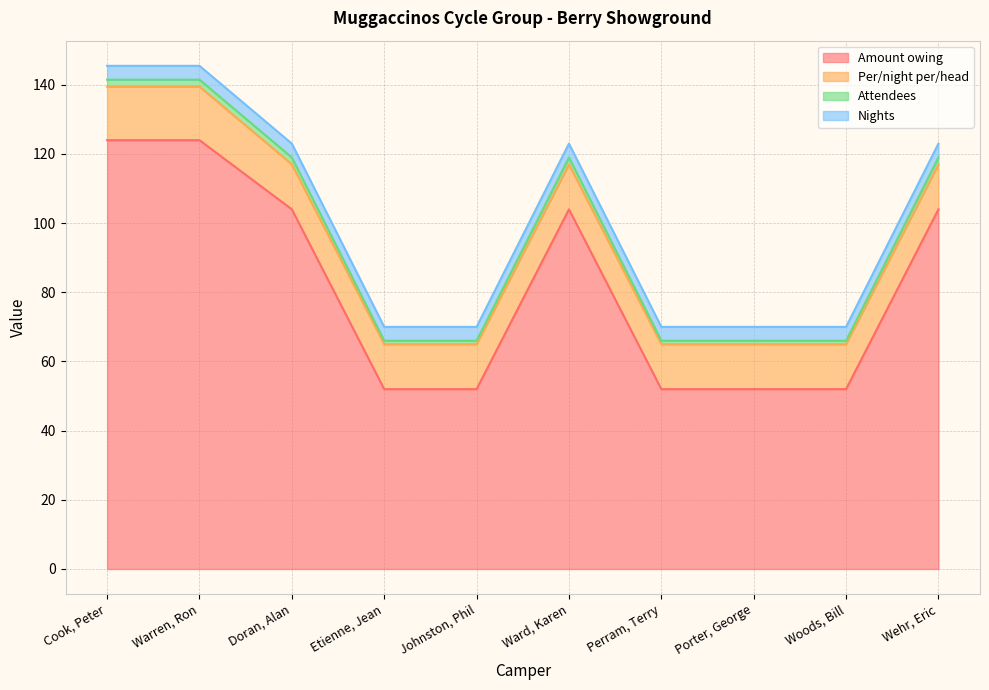

Reading left to right, what are all the values shown in this chart?

Amount owing: 124.0	124.0	104.0	52.0	52.0	104.0	52.0	52.0	52.0	104.0
Per/night per/head: 15.5	15.5	13.0	13.0	13.0	13.0	13.0	13.0	13.0	13.0
Attendees: 2.0	2.0	2.0	1.0	1.0	2.0	1.0	1.0	1.0	2.0
Nights: 4.0	4.0	4.0	4.0	4.0	4.0	4.0	4.0	4.0	4.0